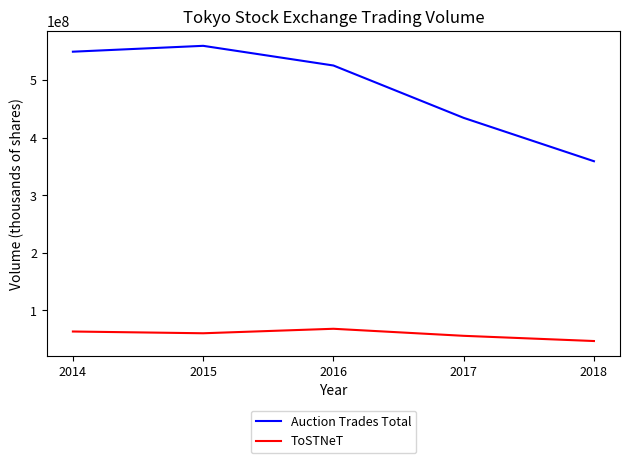

Rank the series by their maximum value, from lowest to highest.

ToSTNeT, Auction Trades Total